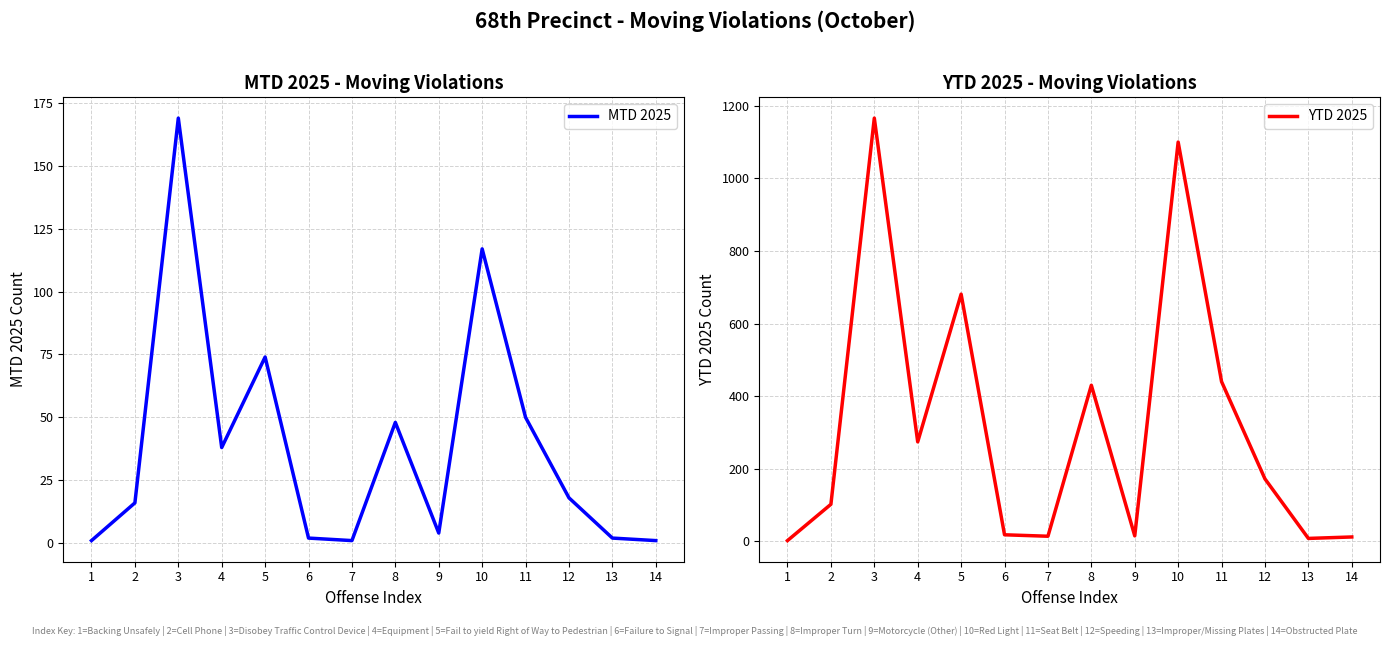

How many values in the MTD 2025 series are below 18?

7